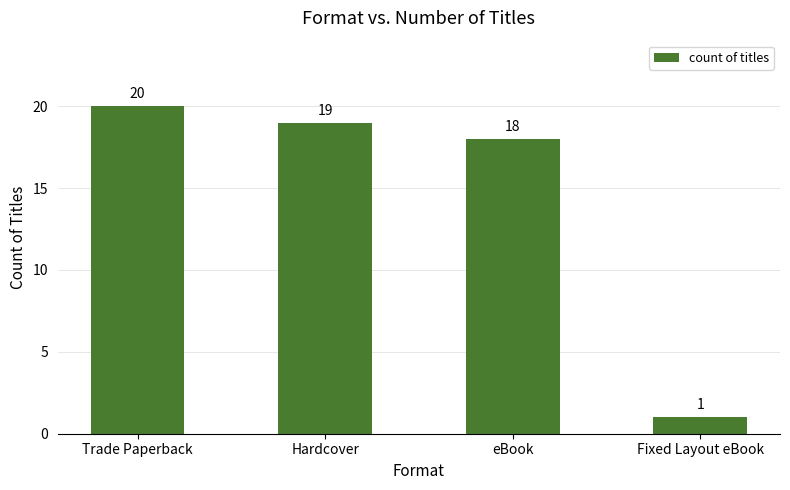

What is the change in value from Hardcover to eBook?

-1